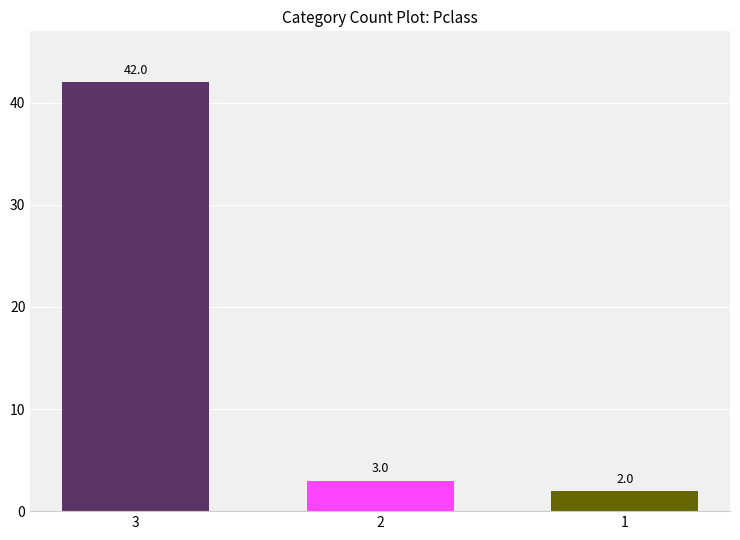

What is the sum of all values?

47